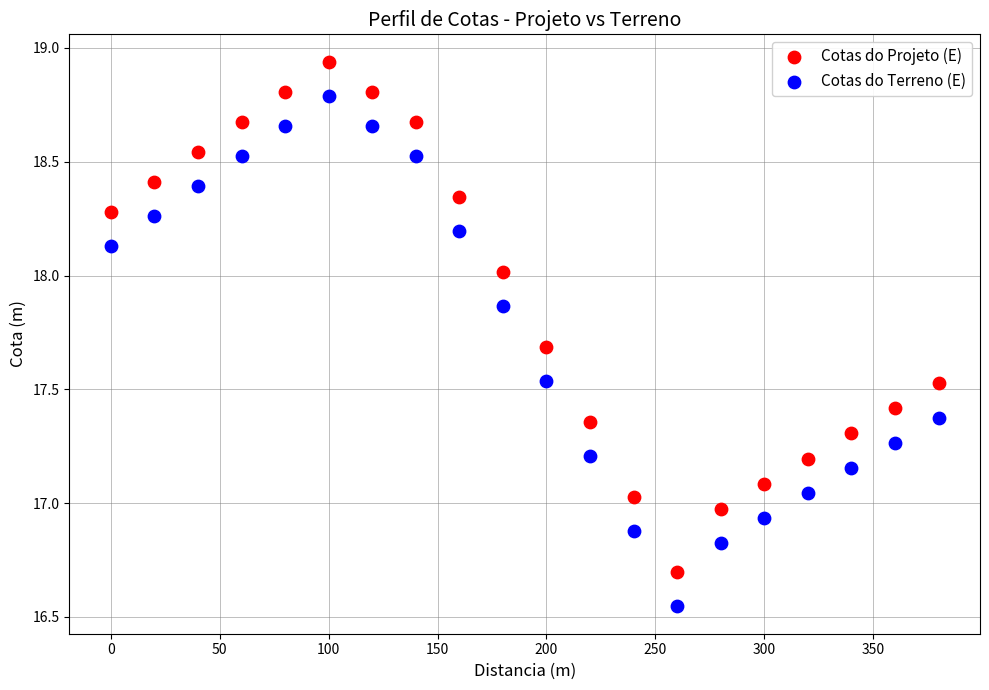

Which series reaches the minimum Y coordinate?

Cotas do Terreno (E)